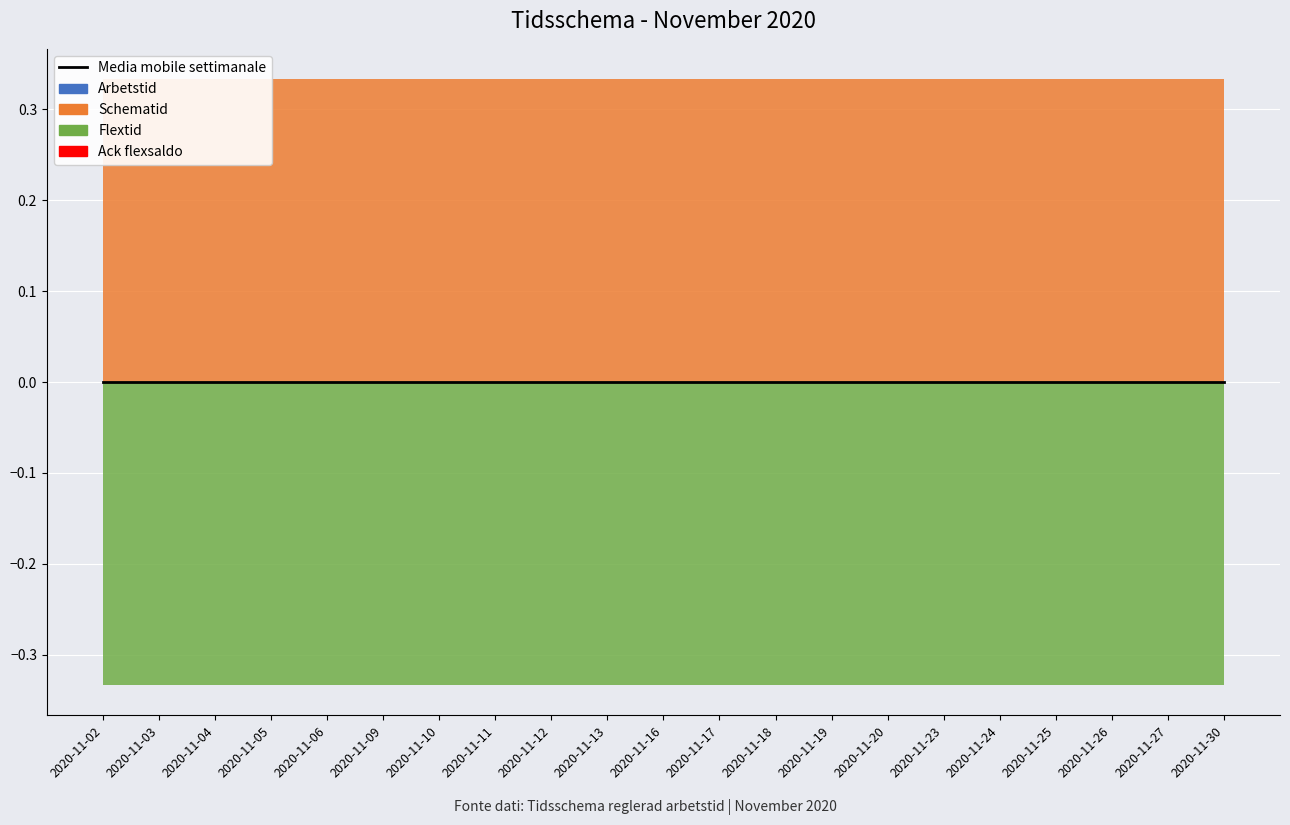

List the series in order of their peak value, lowest first.

Flextid, Arbetstid, Ack flexsaldo, Schematid